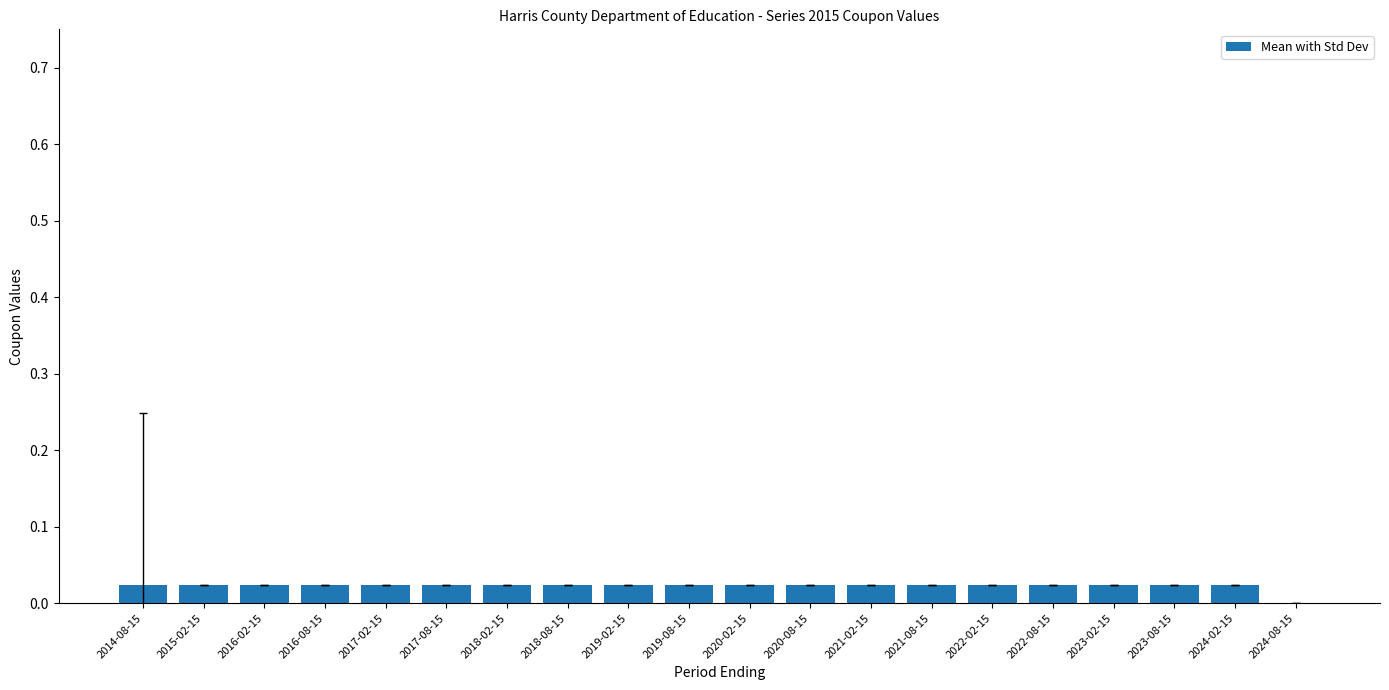

The chart shows a value of 0.0 at 2023-02-15. True or false?

True